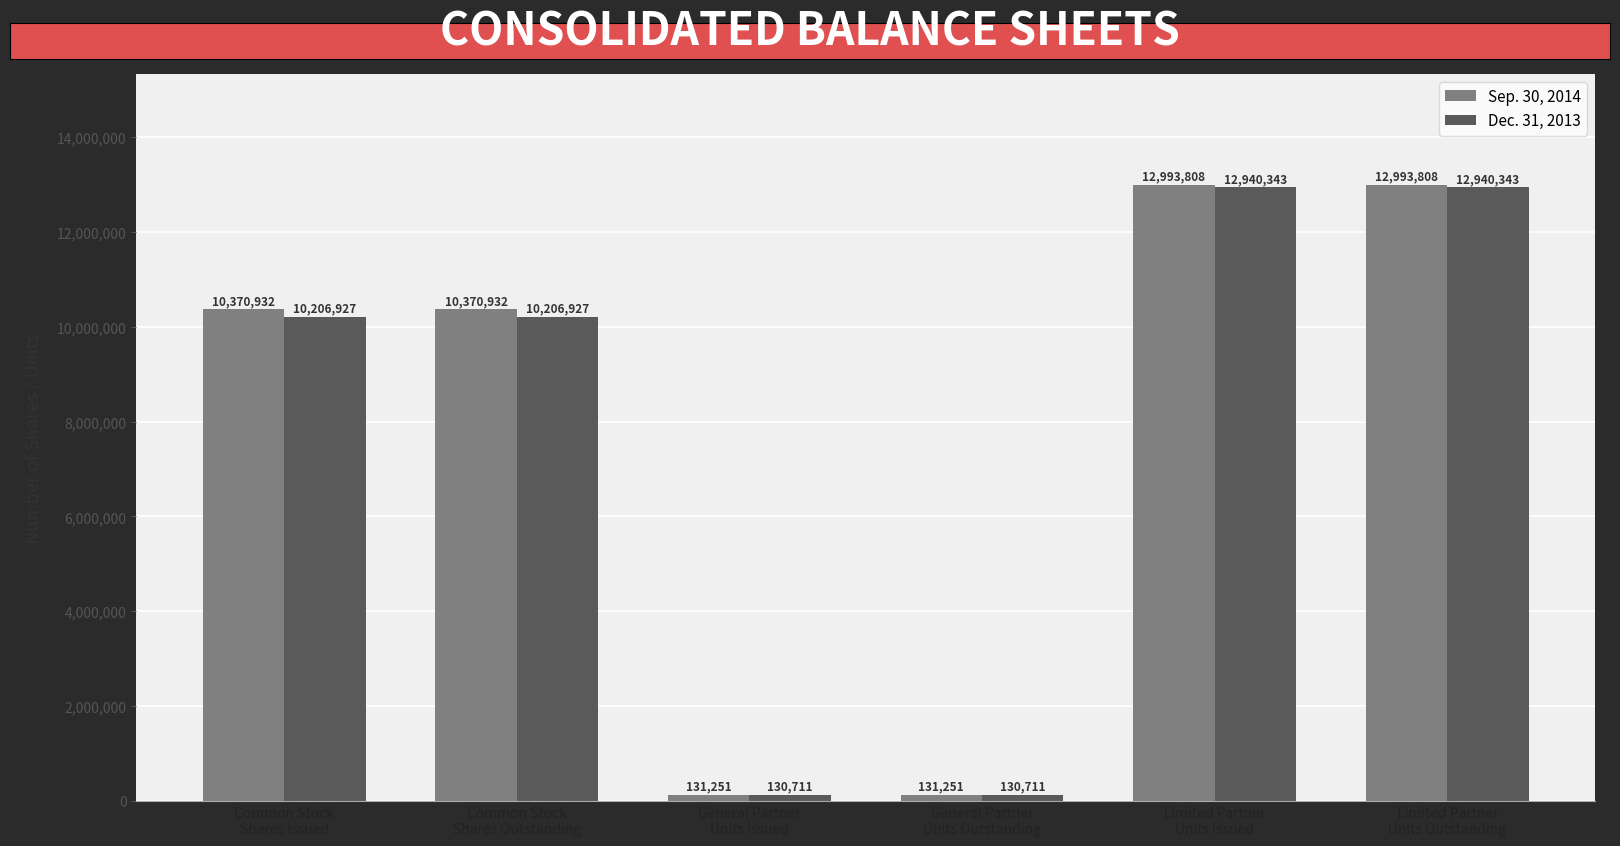

What is the spread (max minus min) of values at Limited Partner
Units Issued?

53465